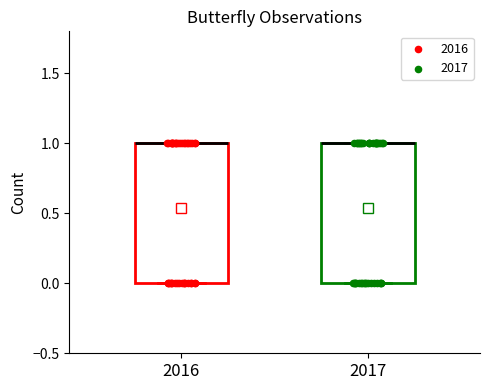

Reading left to right, transcribe this box plot: for each box, give where its median line is, the range the box spans, and where its two whiskers end, as read against the y-axis. The values are not printed on the chart, so give them approximately, as read against the axis.

2016: median 1 (drawn on the box's upper edge), box 0 to 1, whiskers 0 to 1
2017: median 1 (drawn on the box's upper edge), box 0 to 1, whiskers 0 to 1